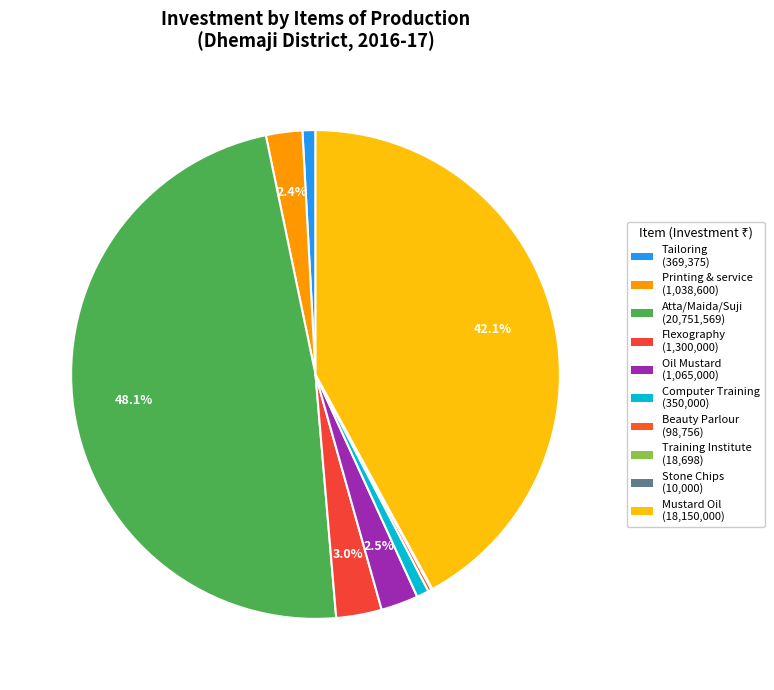

Is the sum of Training Institute and Tailoring greater than half?

No